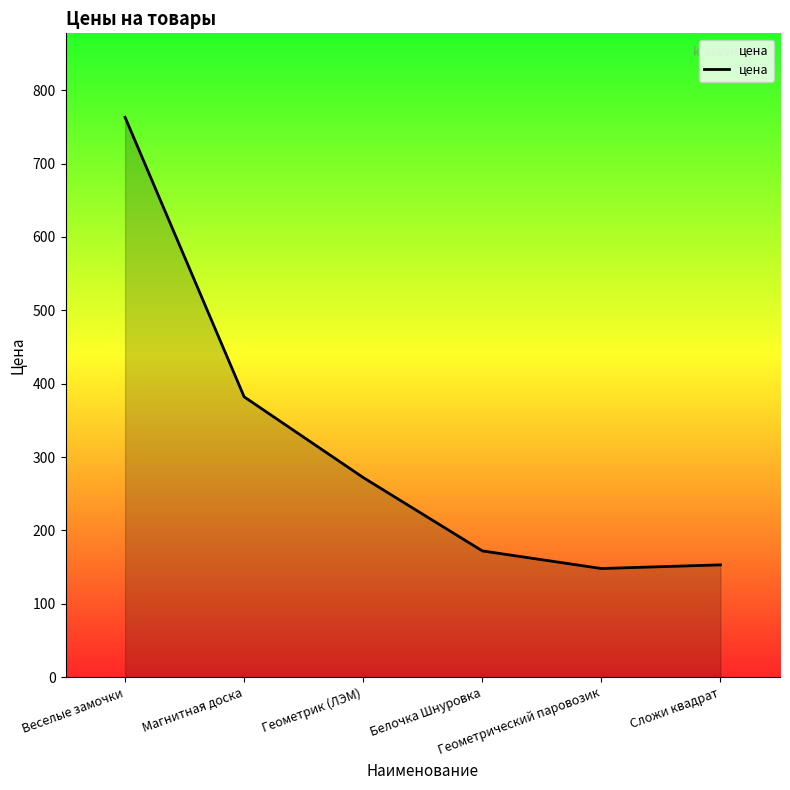

What is the difference between the values at Белочка Шнуровка and Магнитная доска?

210